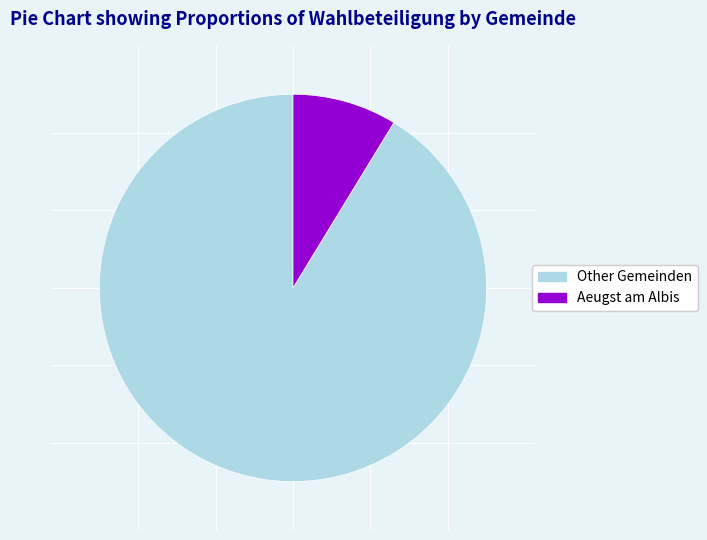

True or false: Aeugst am Albis accounts for 9% of the total.

True